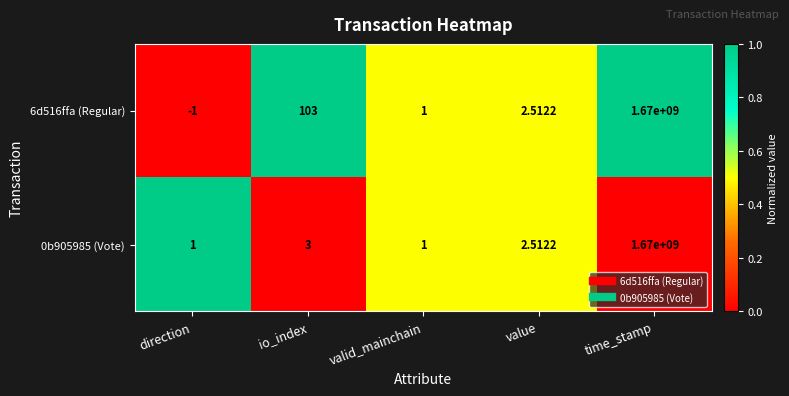

At which category is the sum across all series the highest?

time_stamp